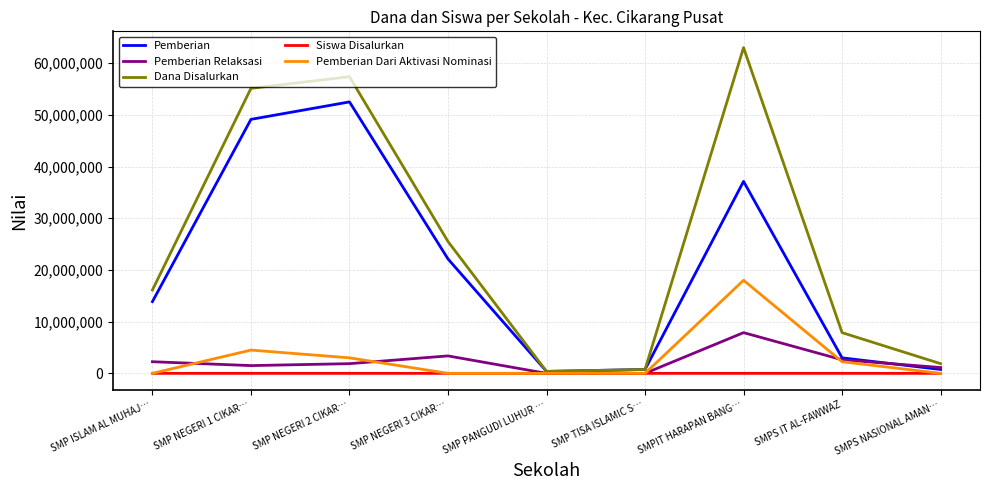

Which series changed the most between SMPIT HARAPAN BANG… and SMPS NASIONAL AMAN…?

Dana Disalurkan